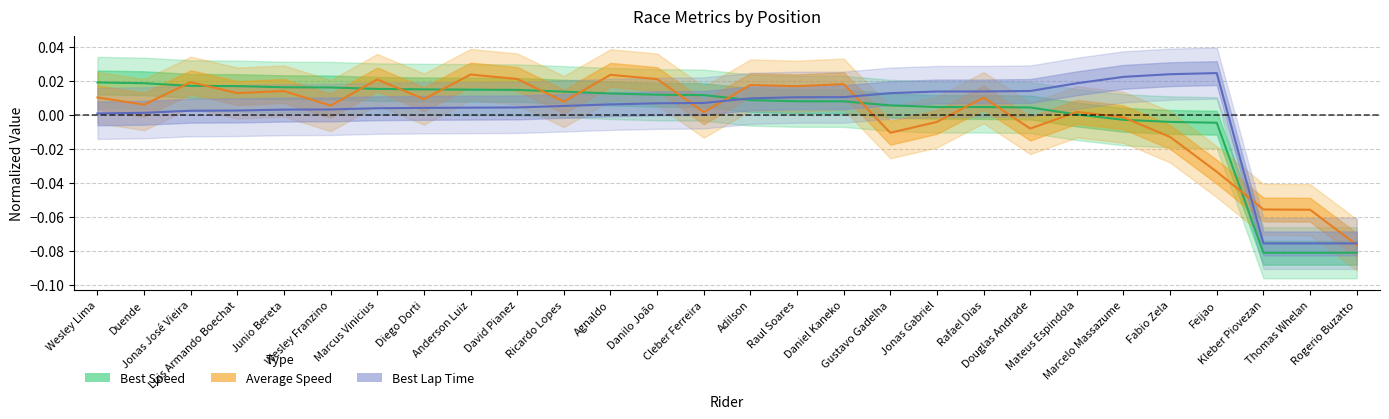

What is the smallest value displayed?

-0.1